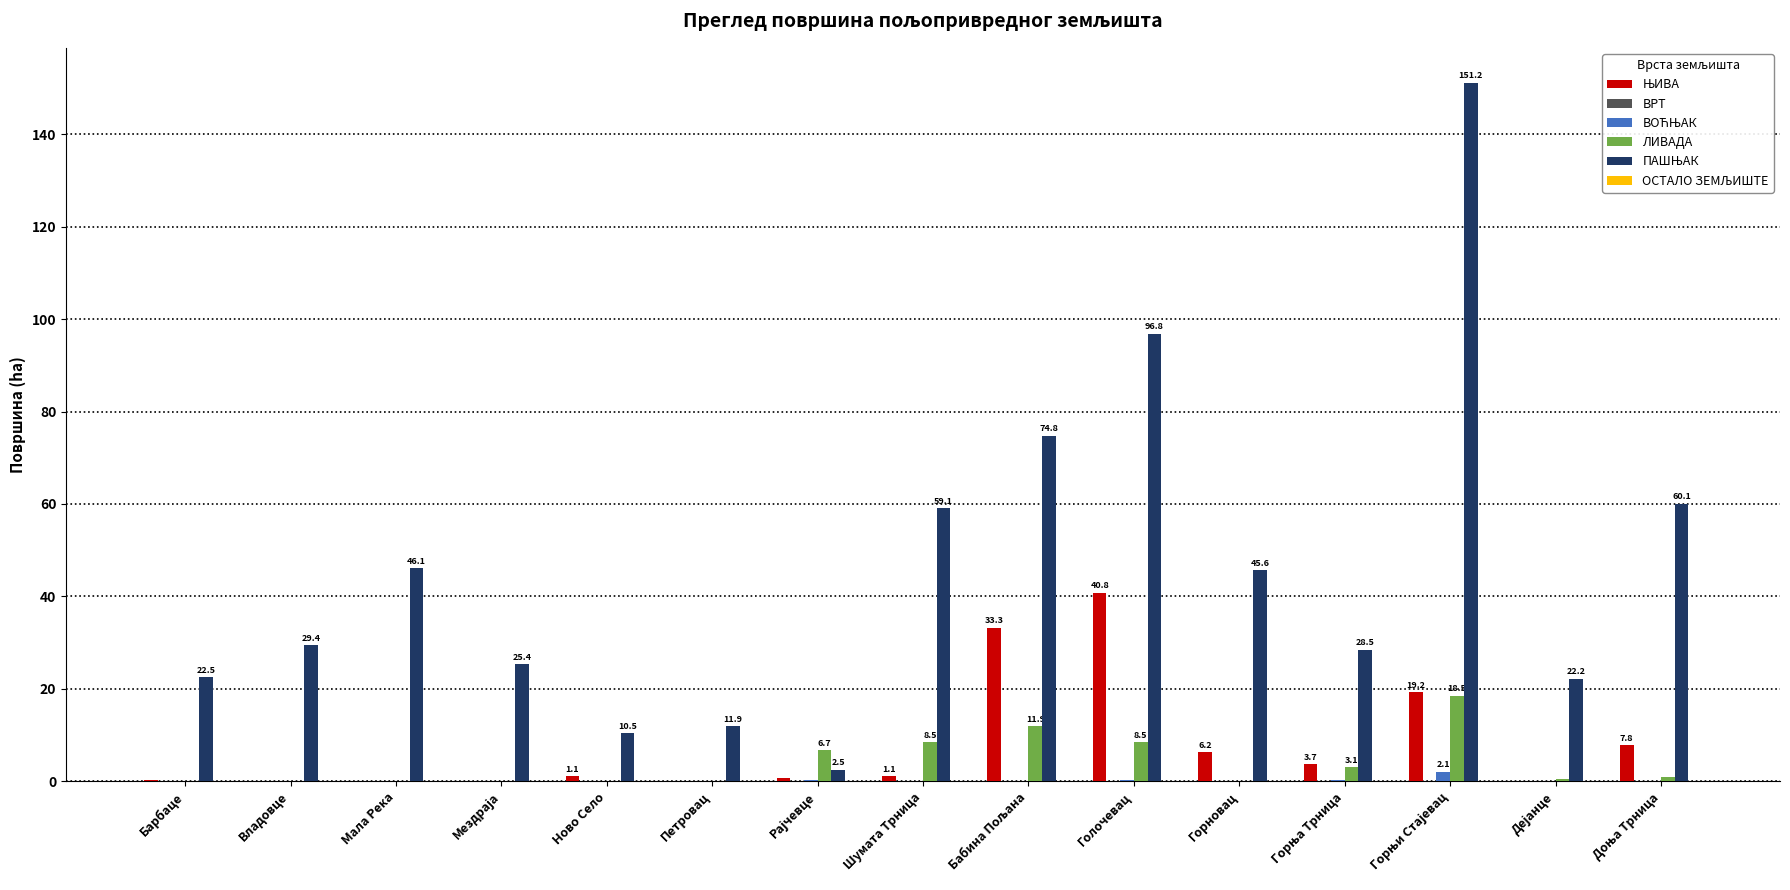

What is the sum of all ЛИВАДА values?

58.8